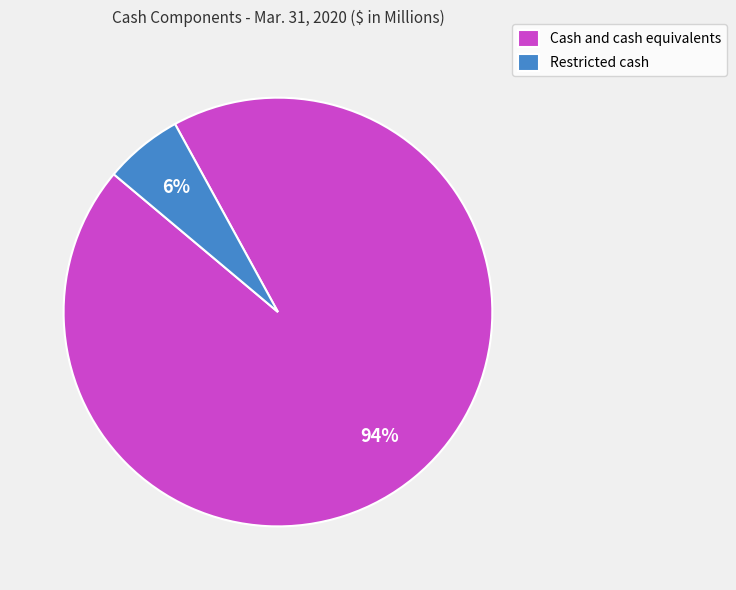

What is the smallest slice in the pie chart?

Restricted cash